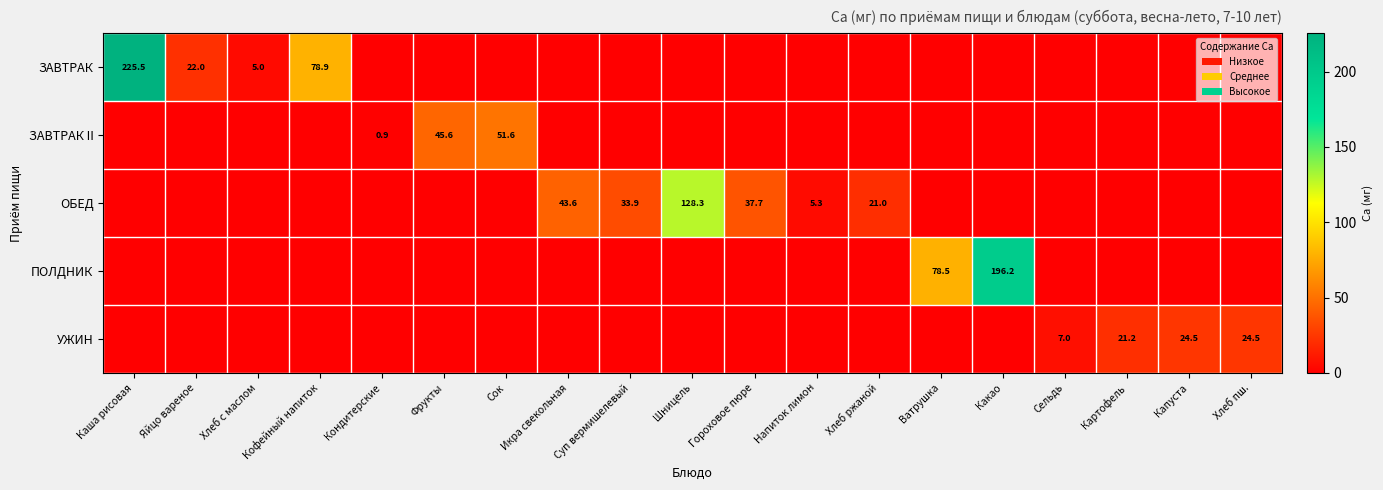

What is the difference between the highest and lowest values at Сельдь?

7.0